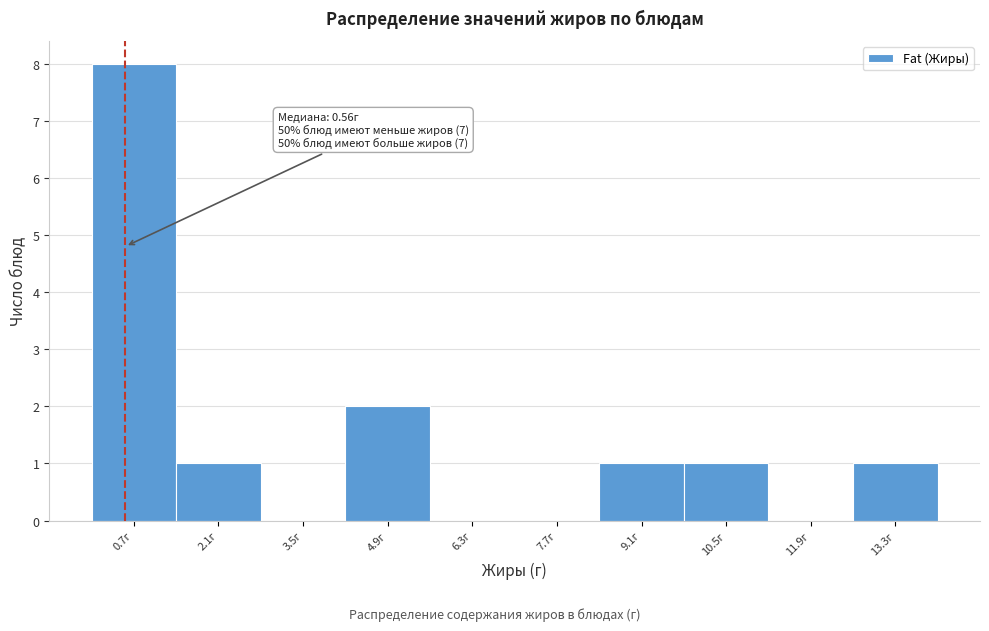

Which range on the x-axis has the tallest bar?

0.0 to 1.4